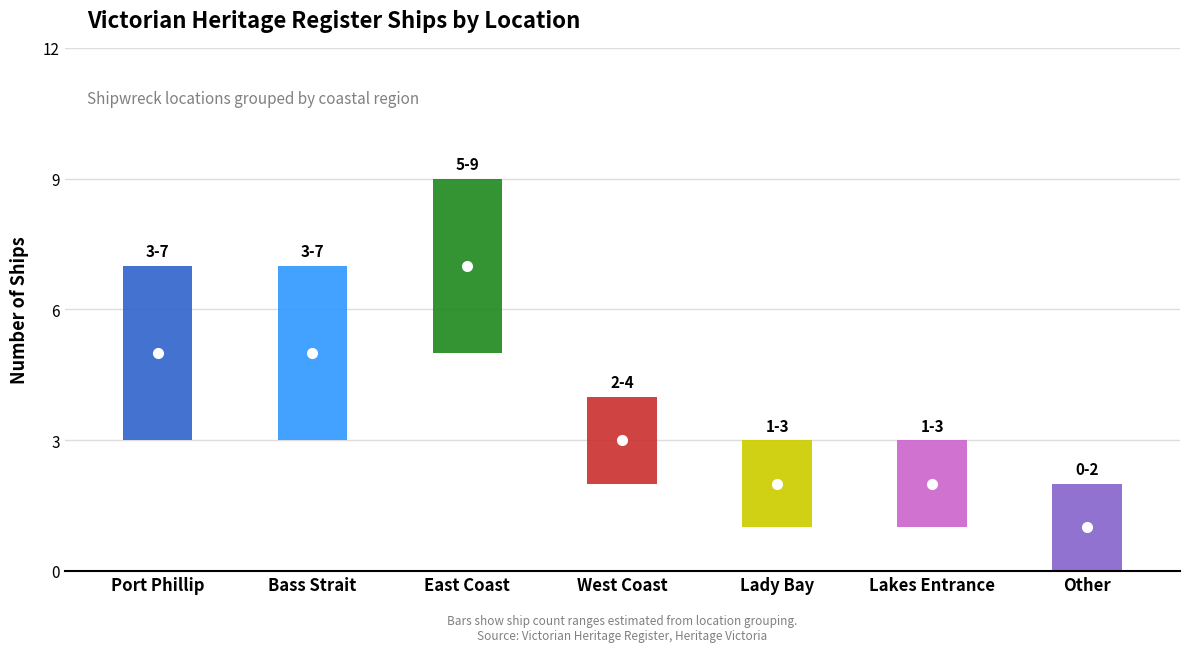

What position from the left is Bass Strait?

2